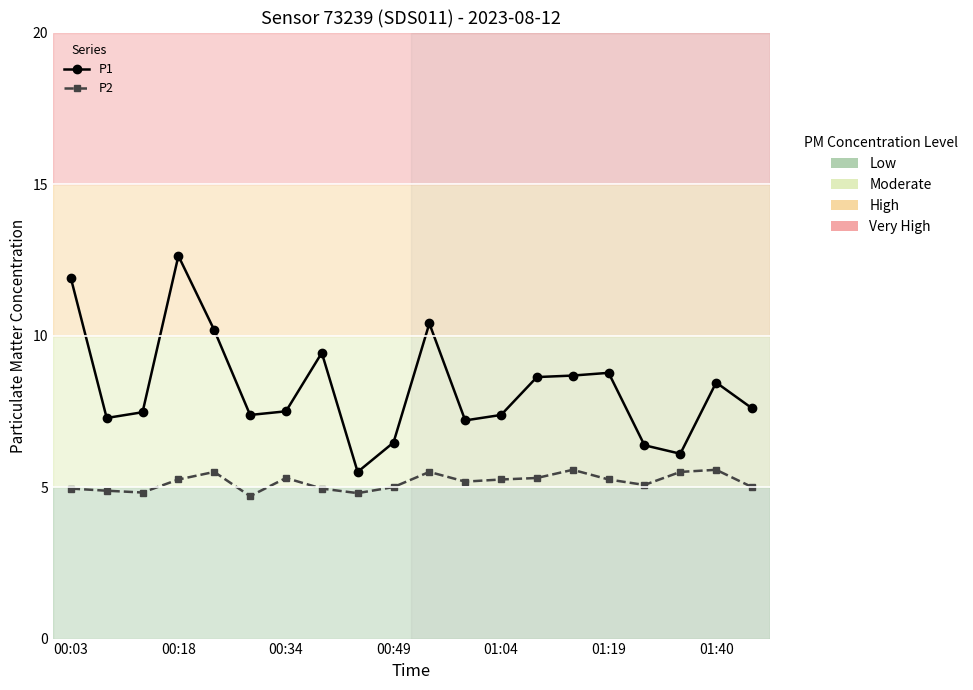

What is the maximum value shown in the chart?

12.6